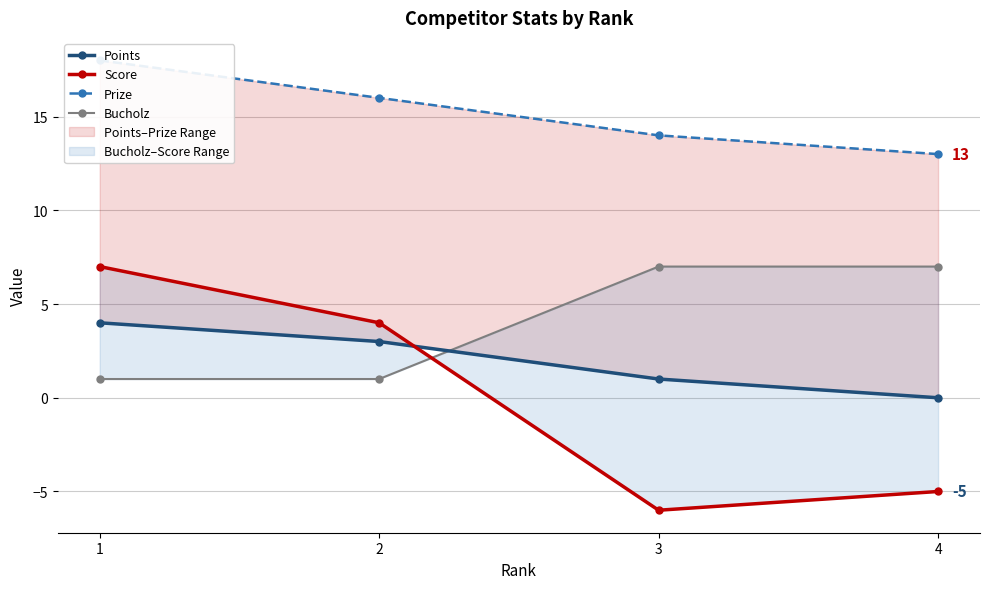

Which label corresponds to the smallest value in the chart?

3